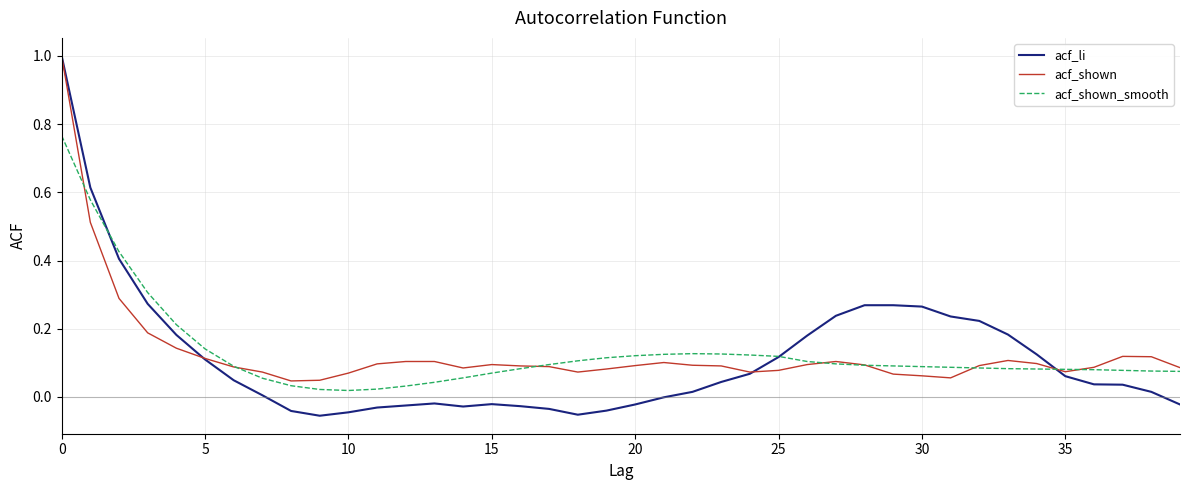

Which series has the largest range (max minus min)?

acf_li